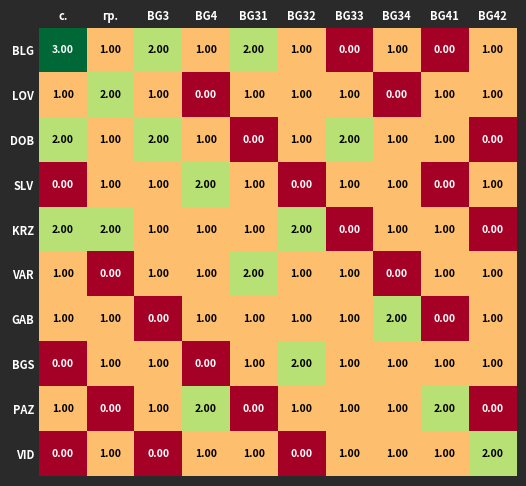

At which label does DOB first exceed 1?

с.